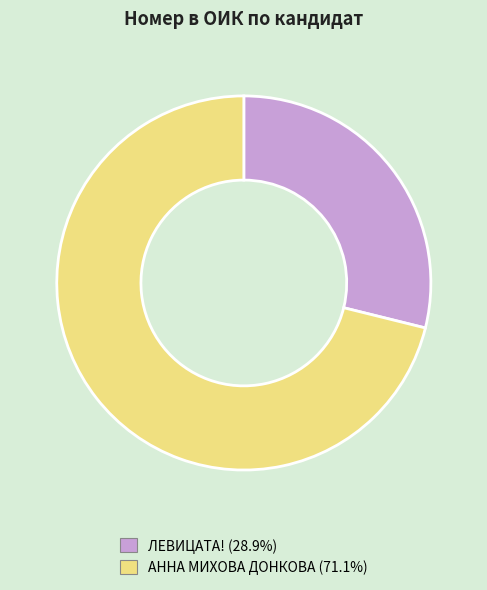

Is there a majority slice in this chart?

Yes